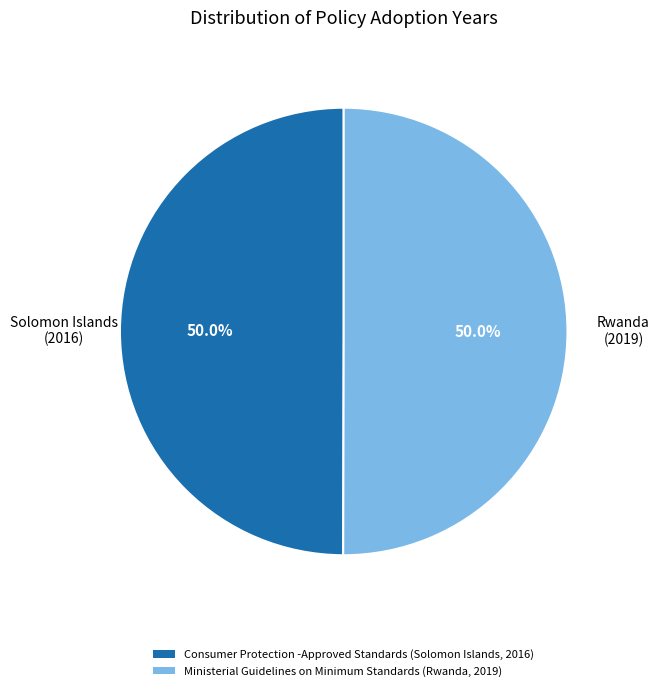

To the nearest percent, what is the combined percentage of Ministerial Guidelines on Minimum Standards (Rwanda, 2019) and Consumer Protection -Approved Standards (Solomon Islands, 2016)?

100%